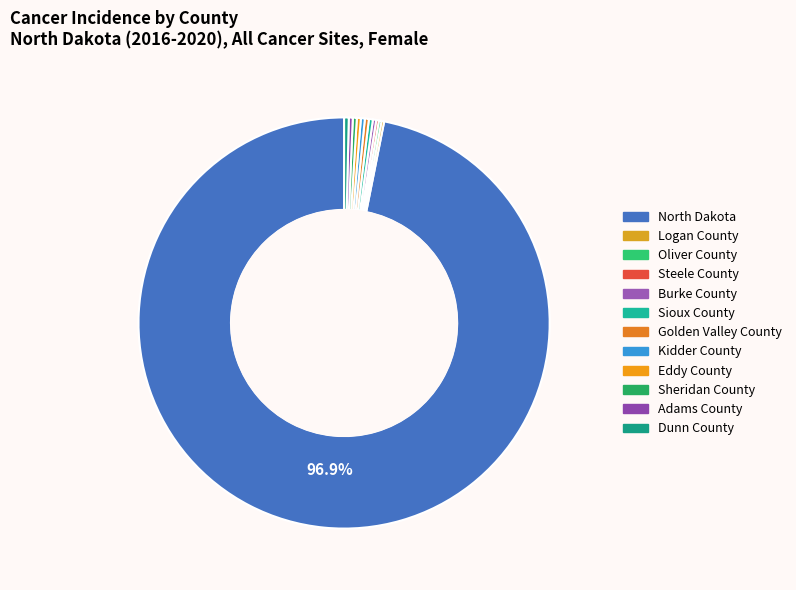

Is it true that Golden Valley County is 1% of the pie?

False